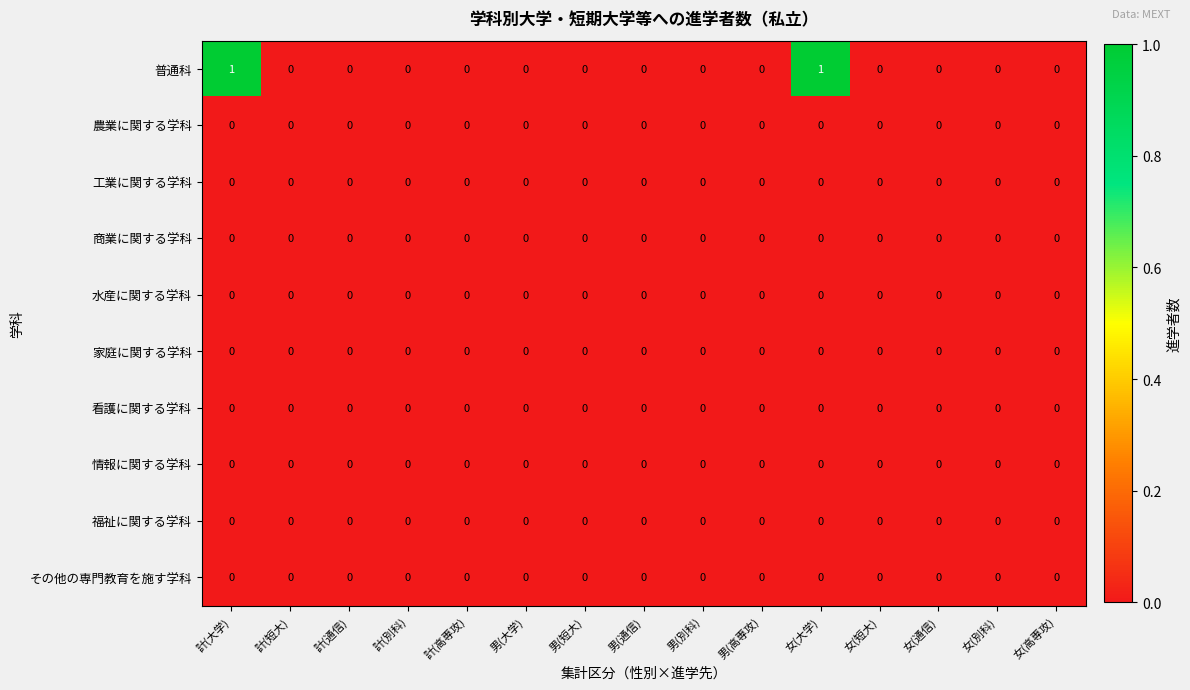

Which series has the largest total across all categories?

普通科